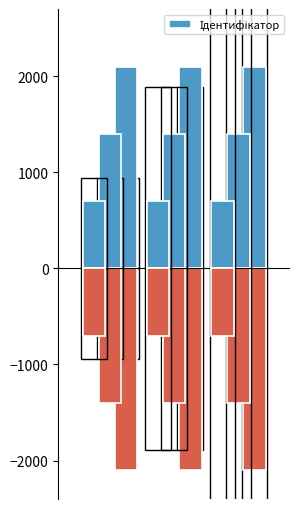

Reading left to right, what are all the values shown in this chart?

945.0	1890.0	2835.0